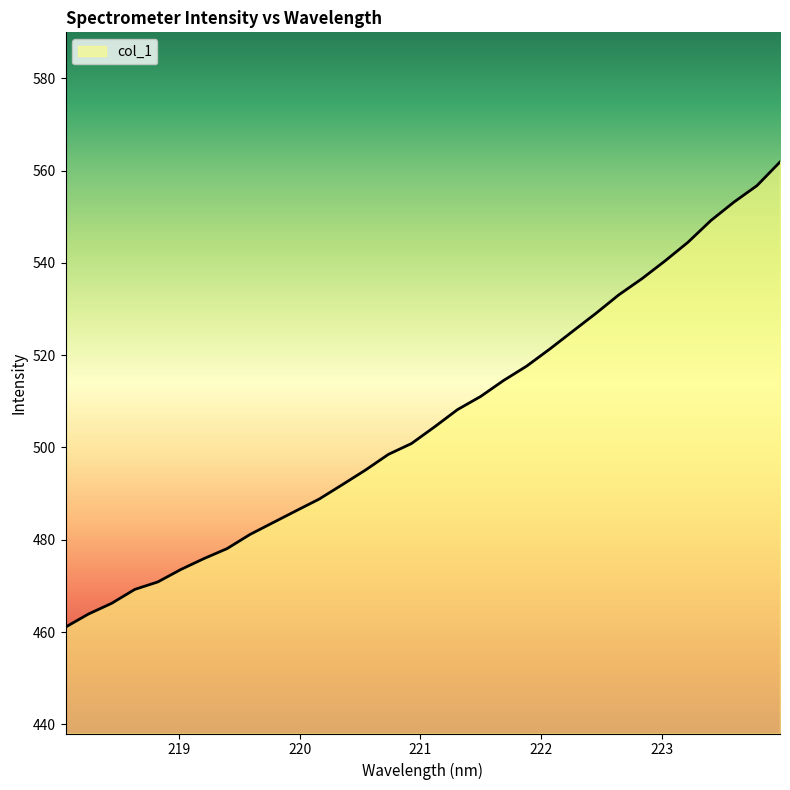

What is the maximum value shown in the chart?

561.9